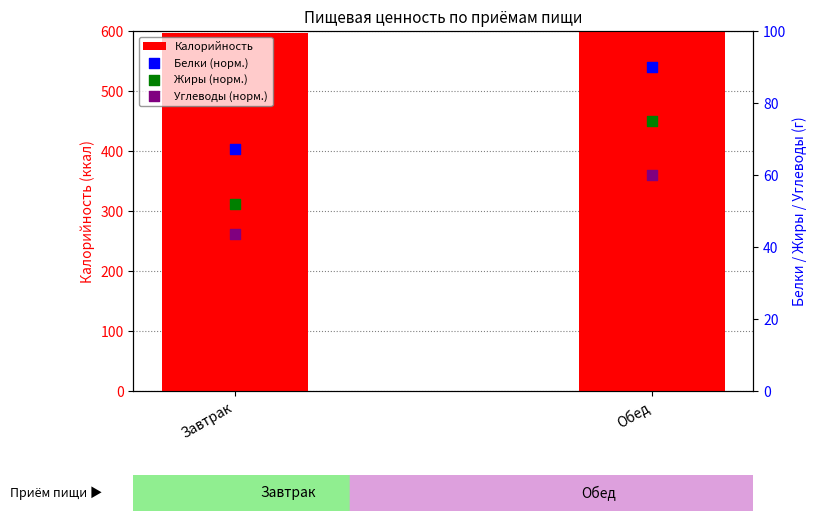

Which series has the largest total across all categories?

Калорийность